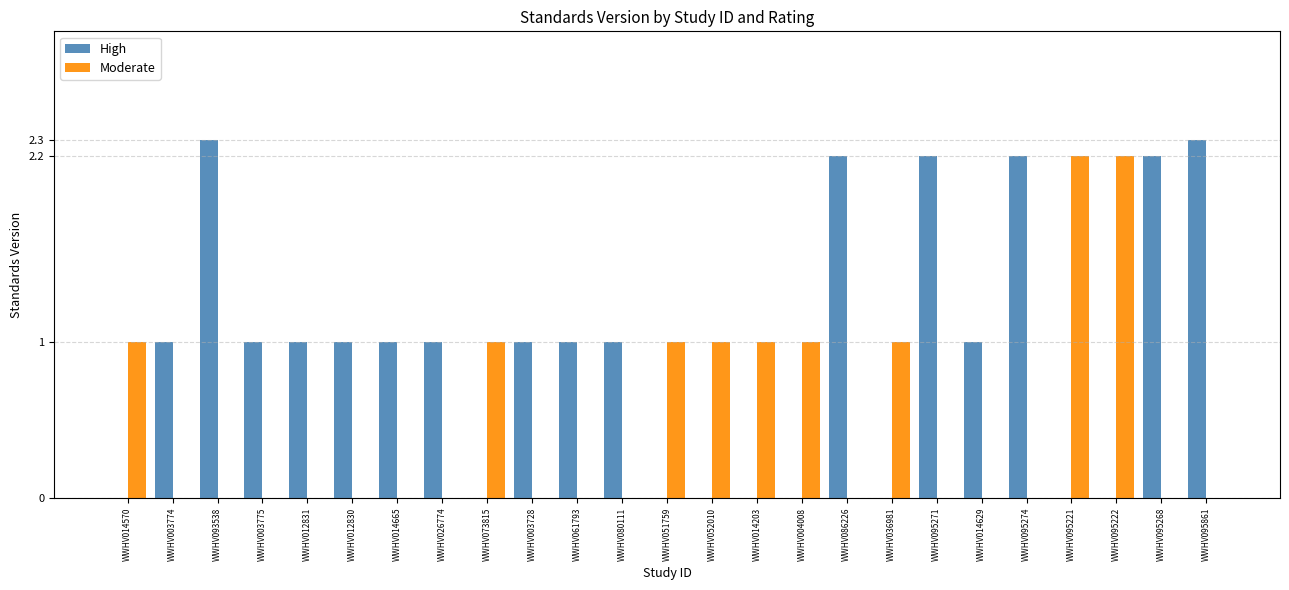

The value of High at WWHV012831 is 0.5. True or false?

False